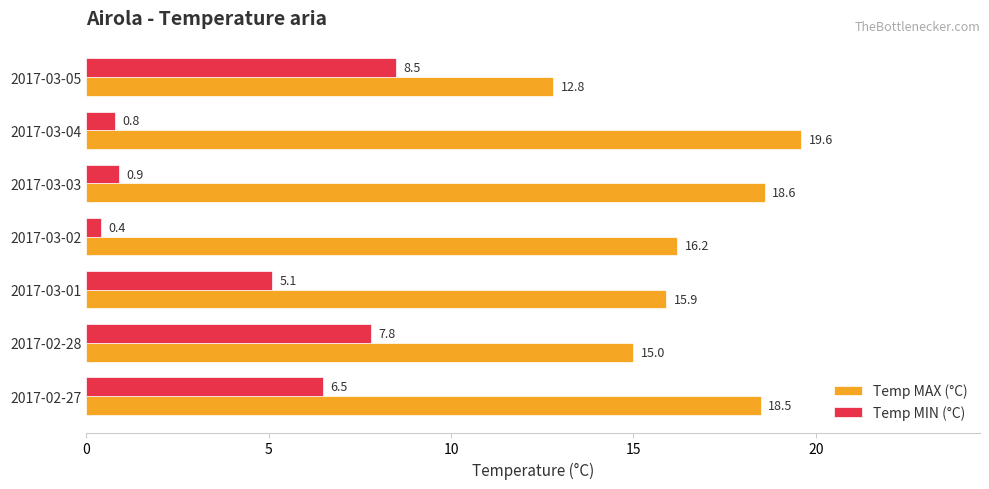

What is the minimum value for Temp MIN (°C)?

0.4